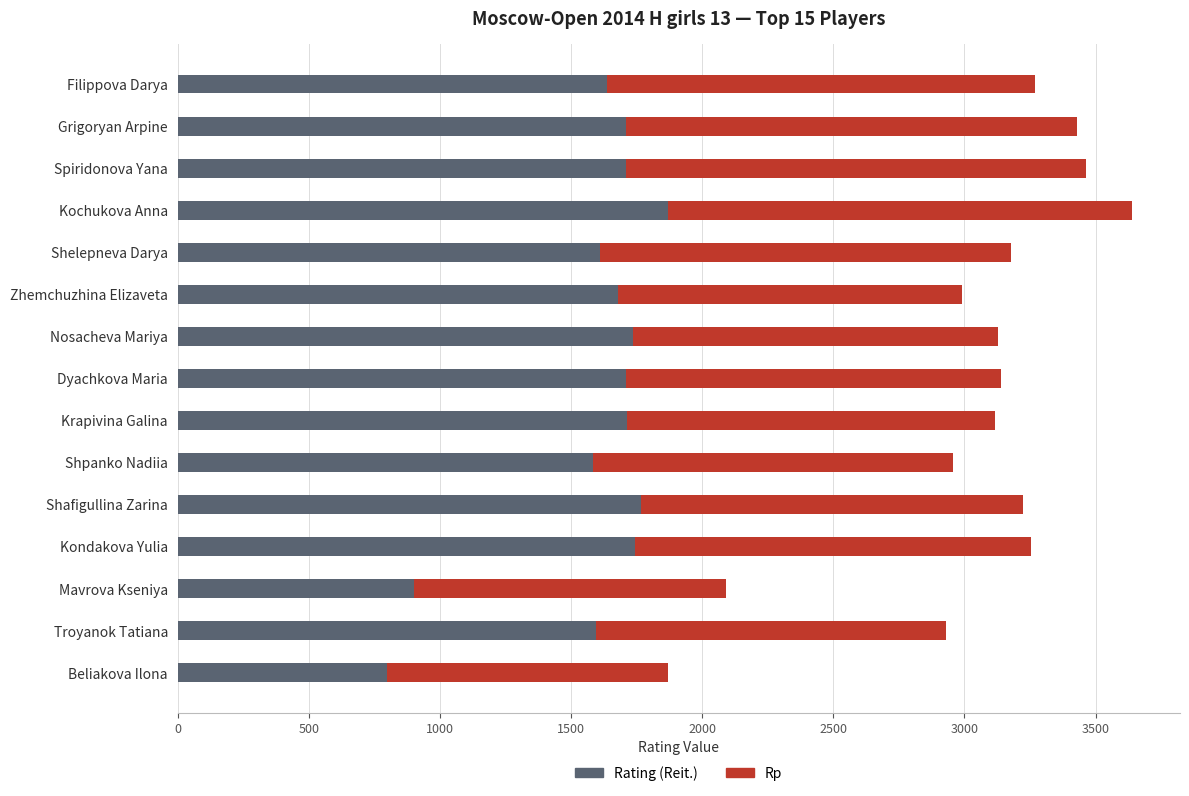

What is the average value of the Rating (Reit.) series?

1585